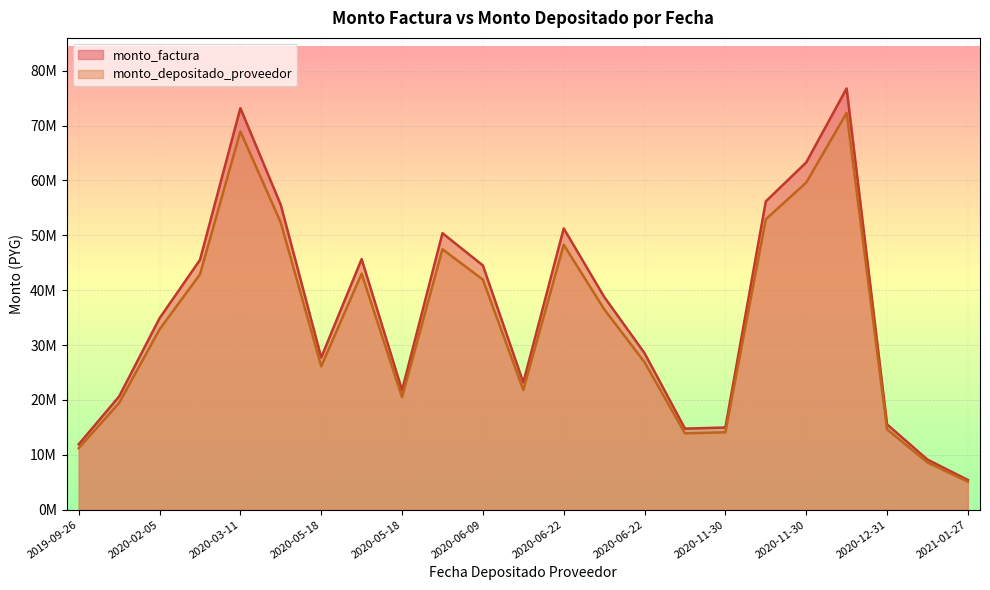

Is it true that monto_depositado_proveedor equals 20497769 at 2020-05-18?

True